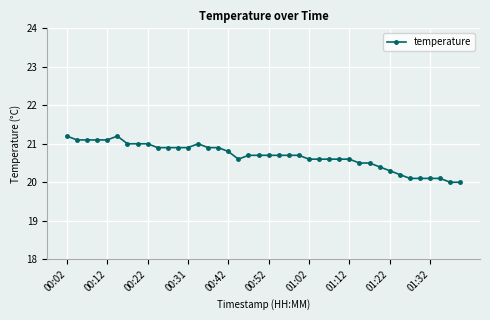

What is the value of the 24th point from the left?

20.7